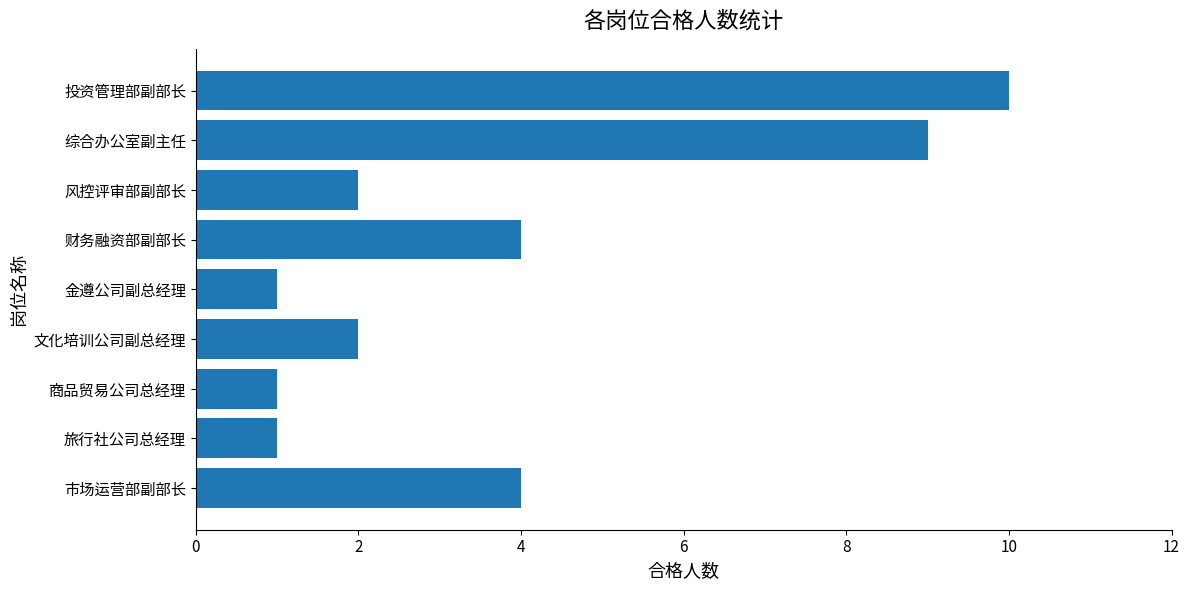

At which category does the chart reach its peak across all series?

投资管理部副部长